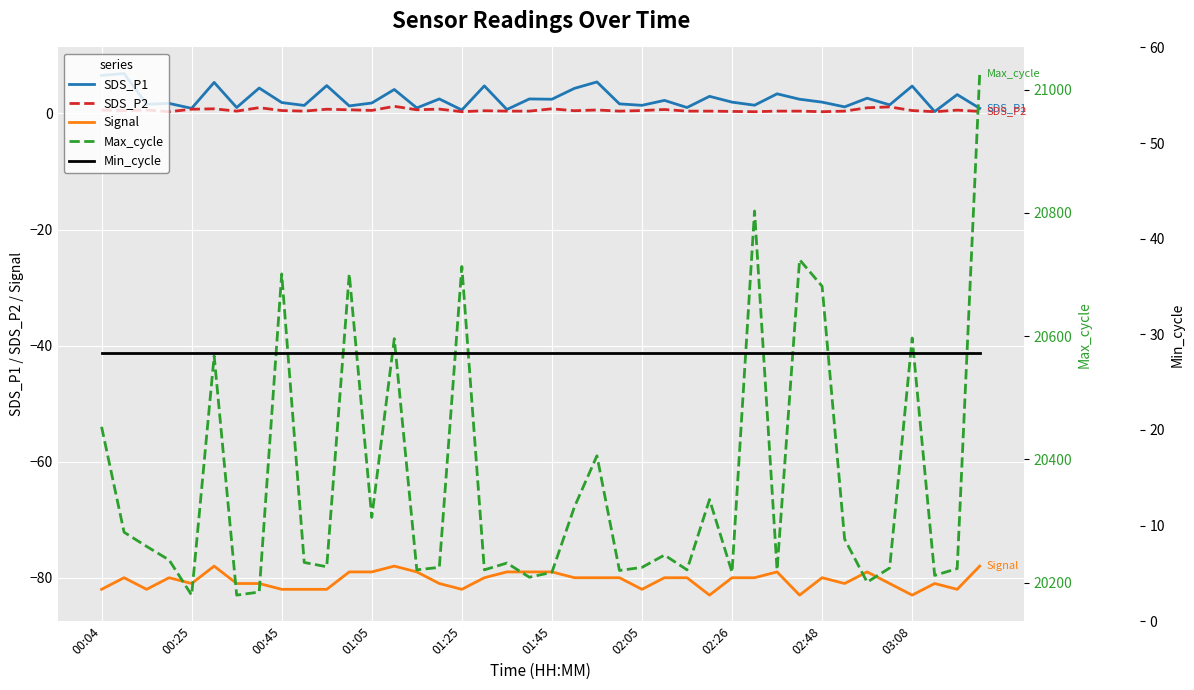

Where does the Max_cycle series first go above 20237?

00:04